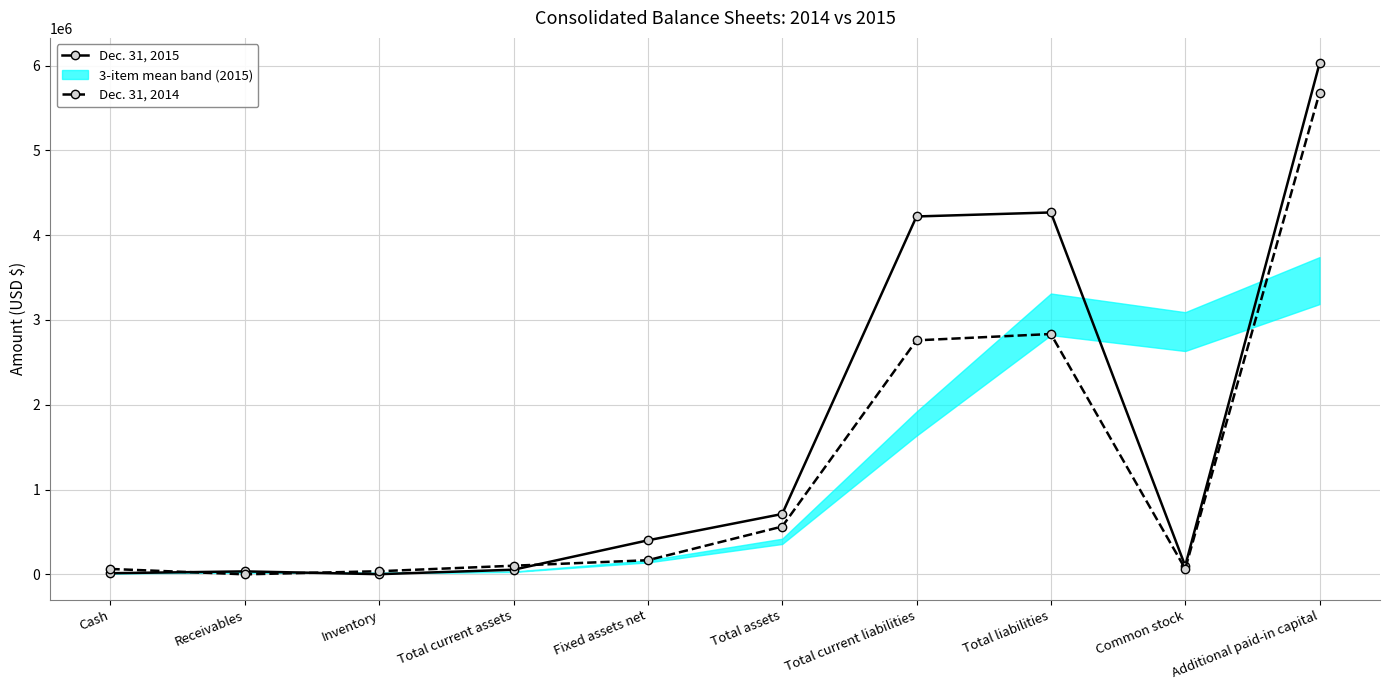

Which has a higher value, Inventory or Fixed assets net?

Fixed assets net